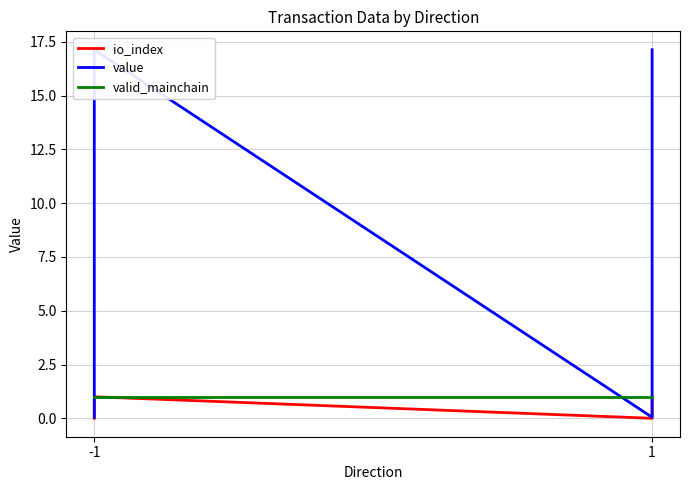

What are all the series names shown in the legend?

io_index, value, valid_mainchain